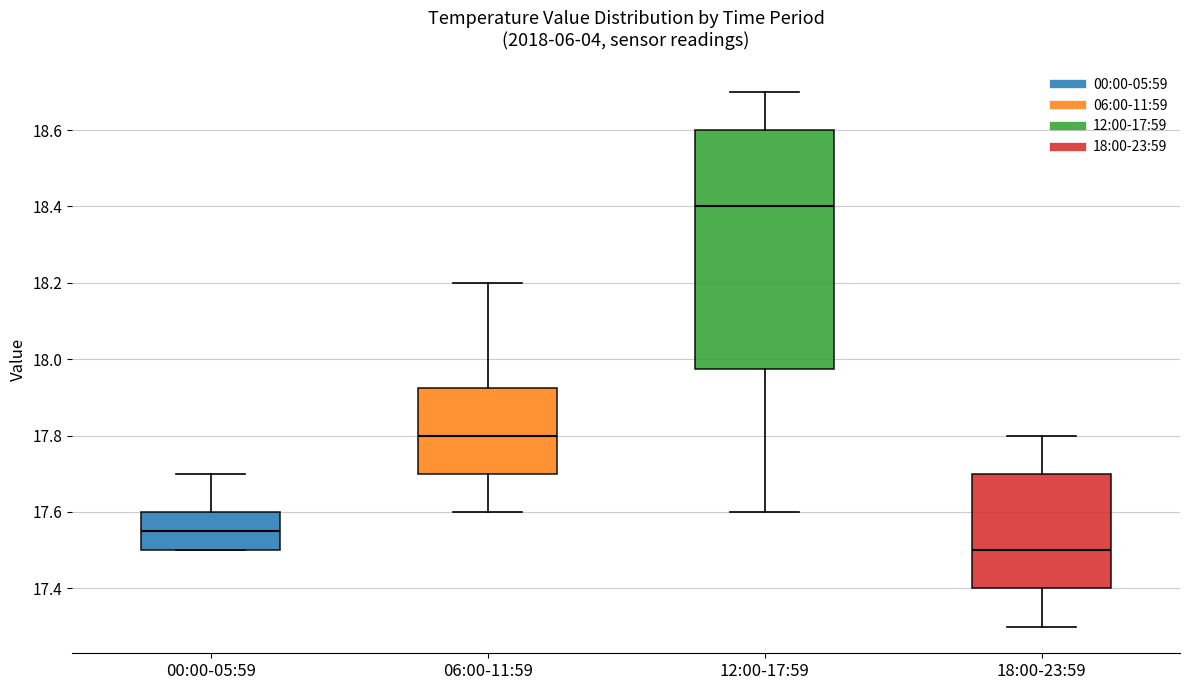

Which box is the tallest, from its lower edge to its upper edge?

12:00-17:59